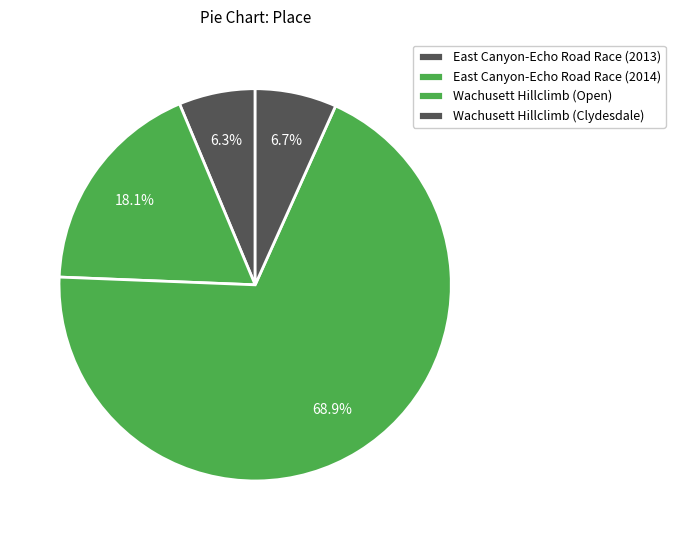

How many slices are in this pie chart?

4